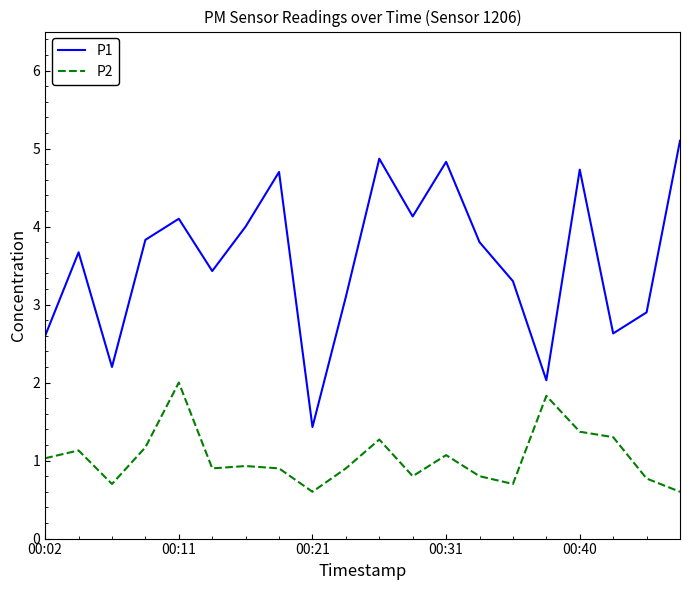

What is the maximum value shown in the chart?

5.1